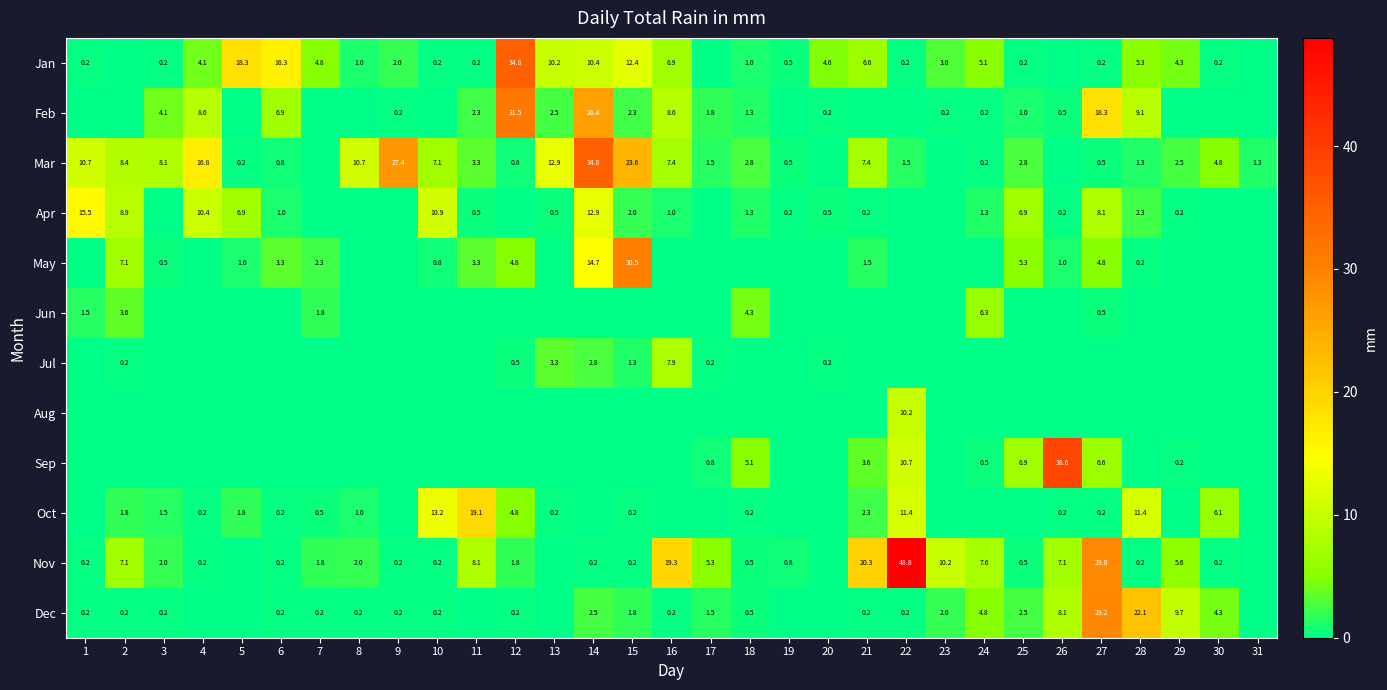

How many distinct data groups are displayed?

12